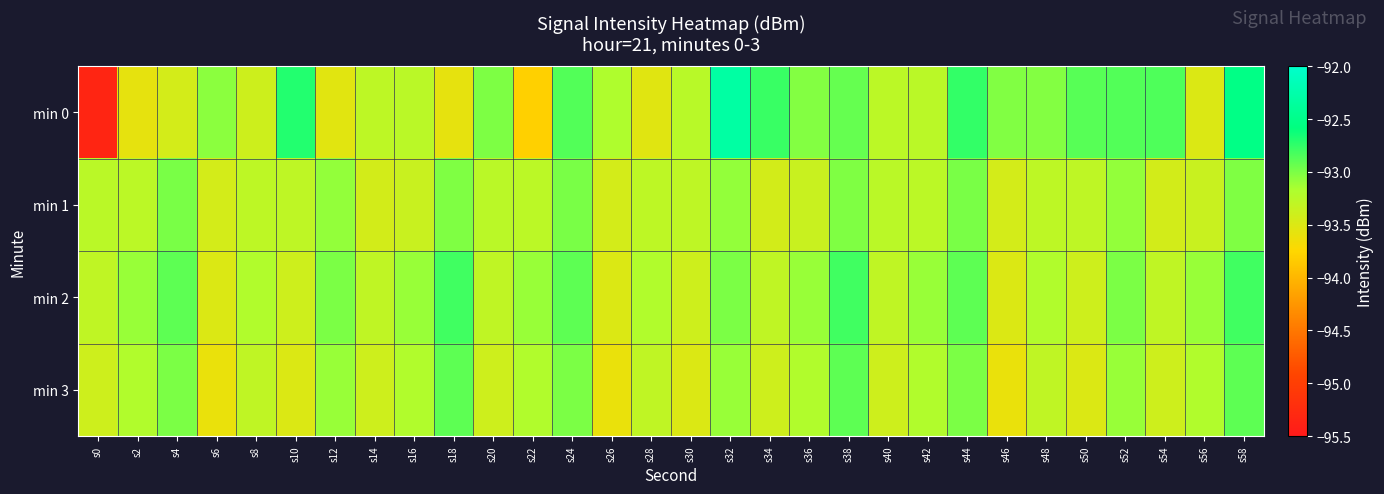

Which category has the lowest value across all series?

s0